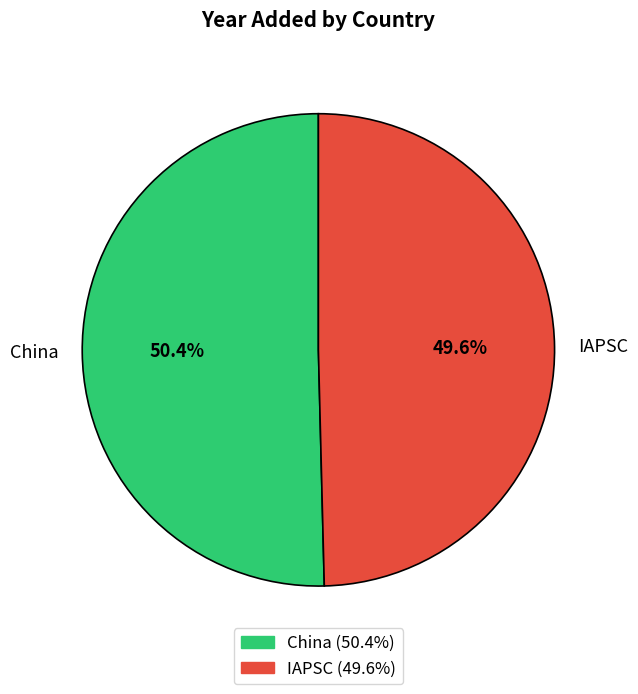

Is it true that China is 50% of the pie?

True